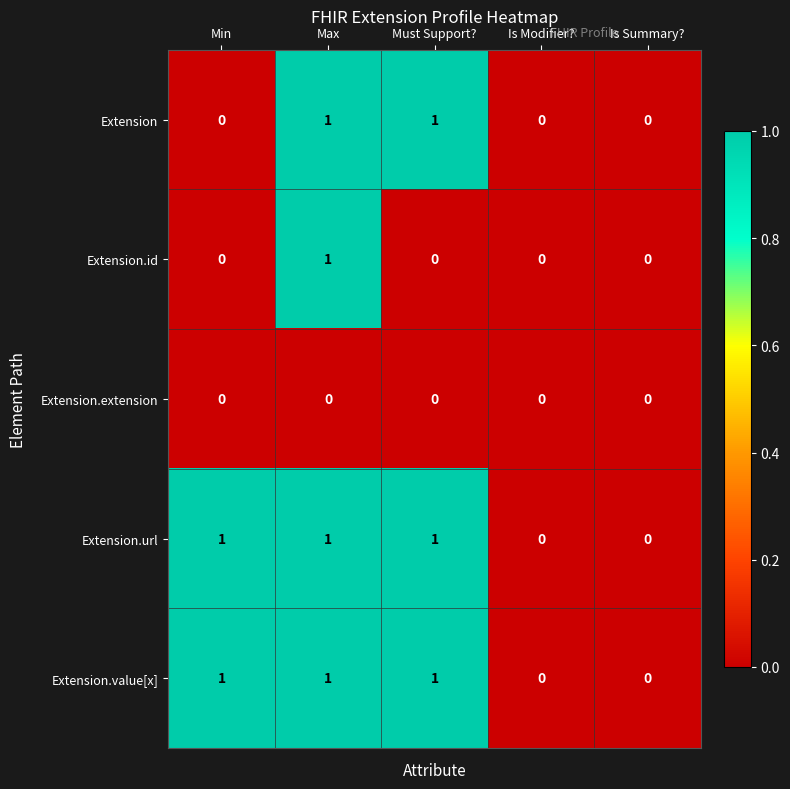

Count the number of categories in the chart.

5